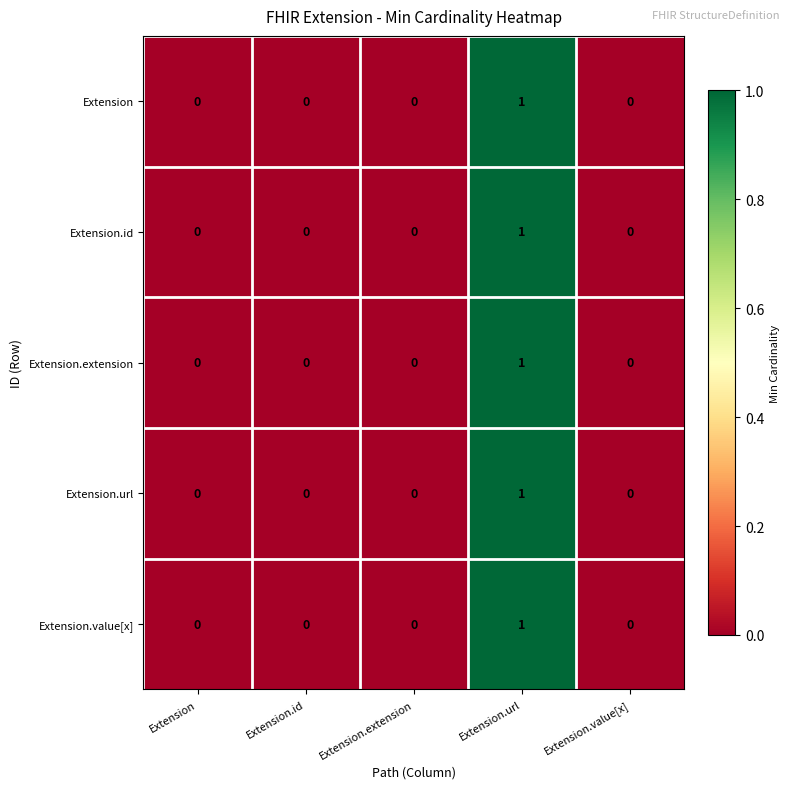

Which category has the highest value in the Extension.extension series?

Extension.url